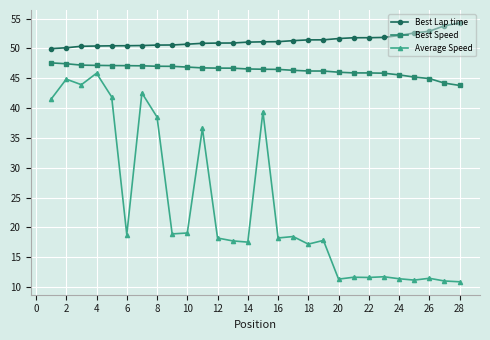

Does the chart display data point markers on the line(s)?

Yes